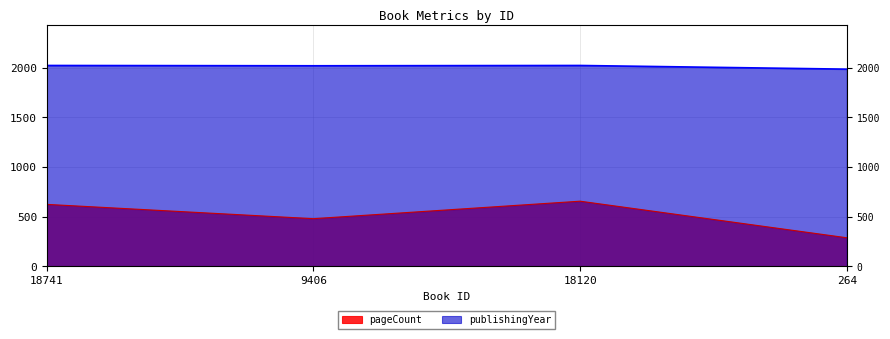

What is the label of the 4th point from the left?

264